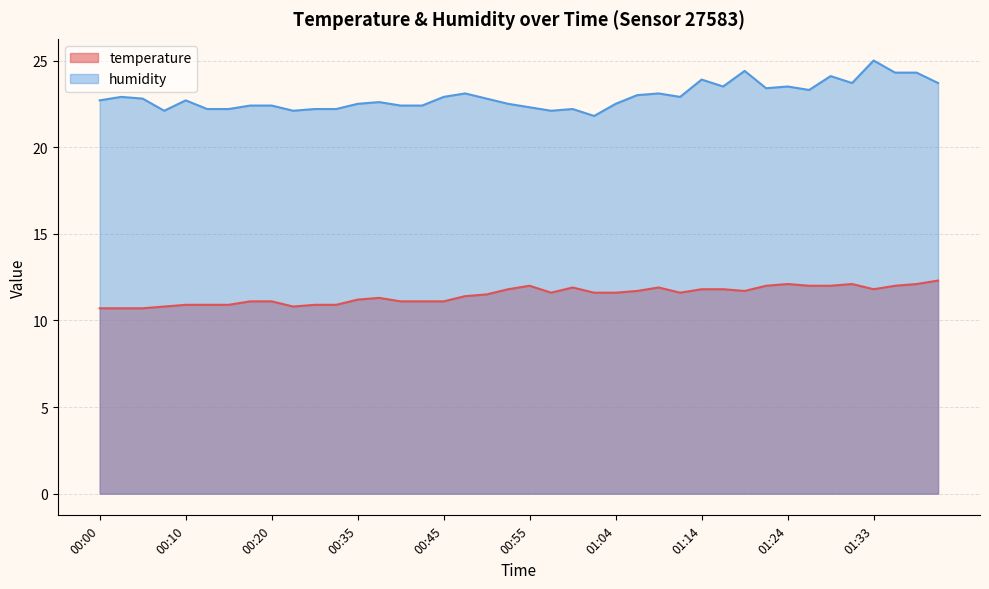

At which category does the chart reach its peak across all series?

01:33